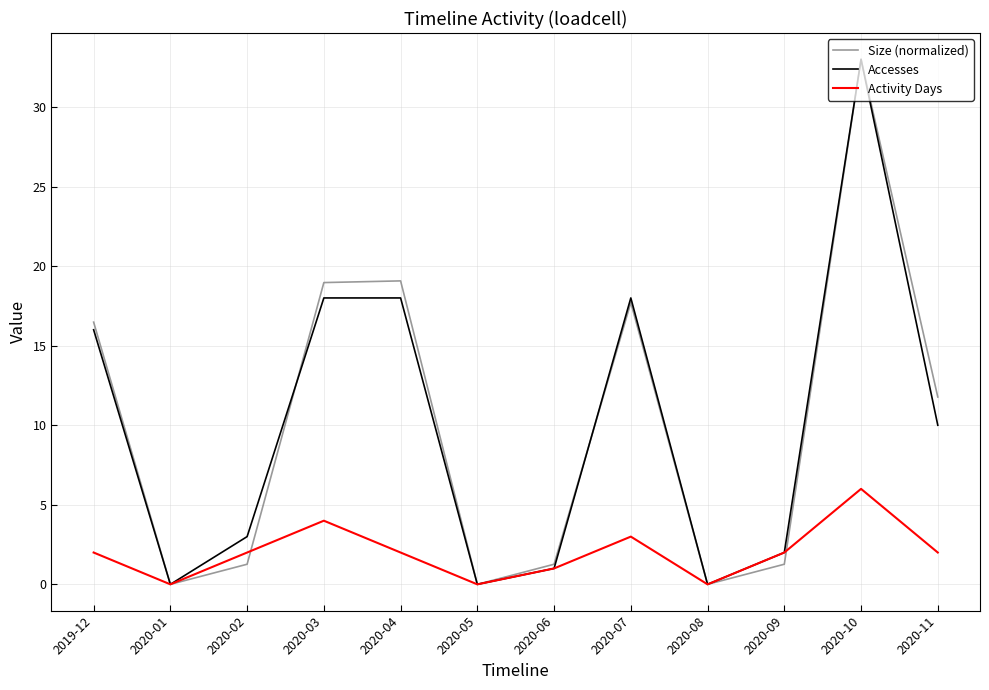

True or false: Accesses has a value of 30.1 at 2020-04.

False